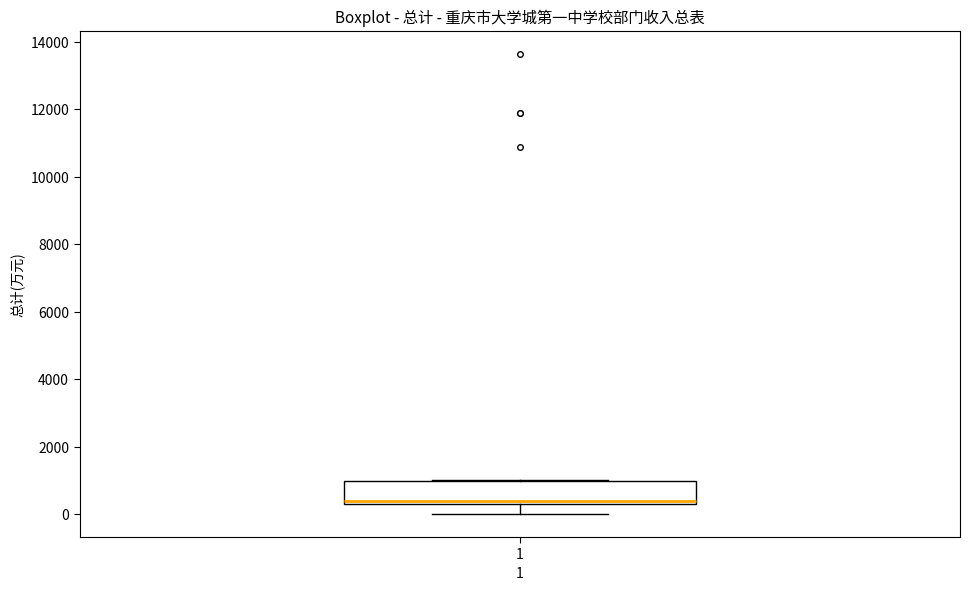

Transcribe this box plot: give where the median line is, the range the box spans, and where the two whiskers end, as read against the y-axis. The values are not printed on the chart, so give them approximately, as read against the axis.

median 400, box 200 to 1000, whiskers 0 to 1000